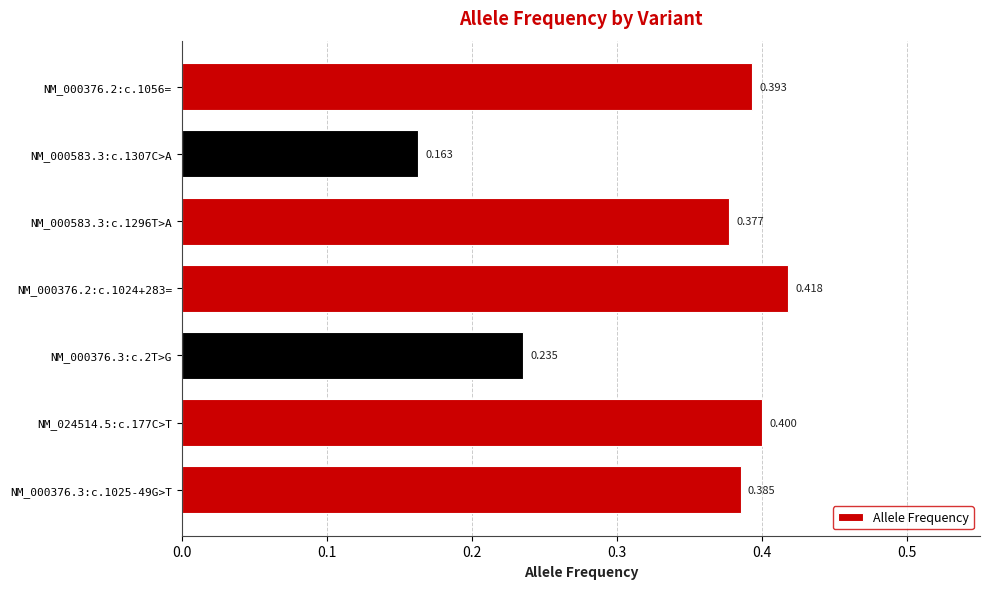

What is the difference between the maximum and minimum values?

0.3